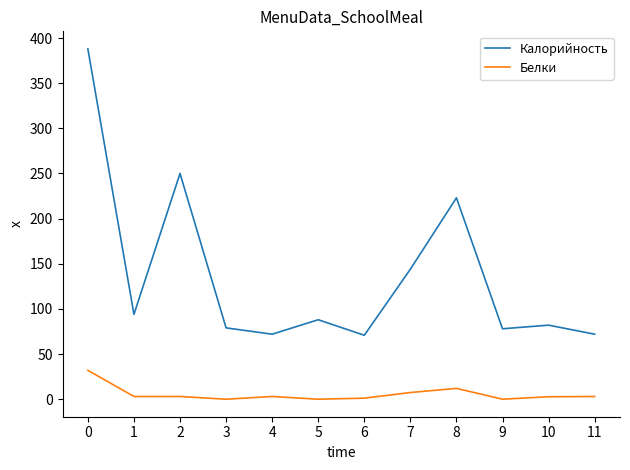

How many interior local peaks does the Калорийность series have?

4